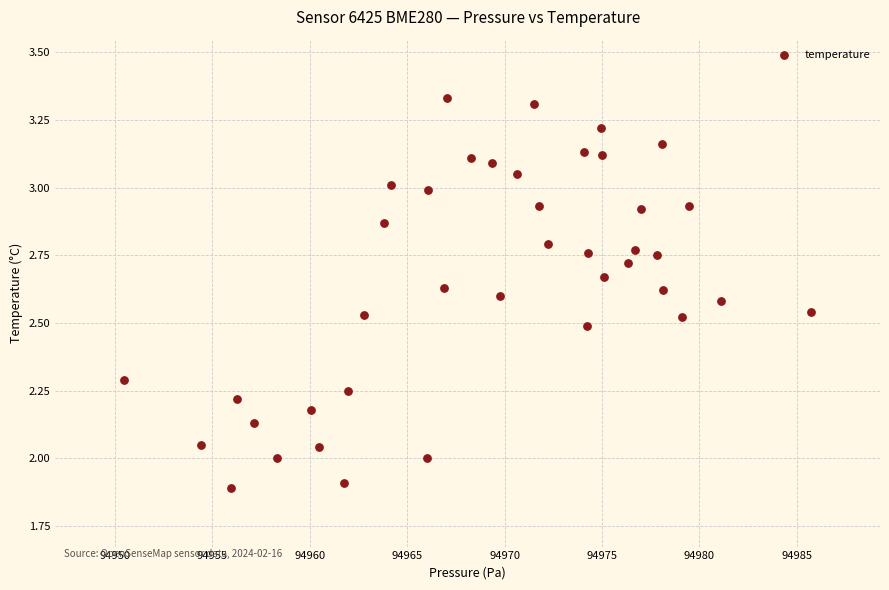

What is the range of Y values (max minus min)?

1.4